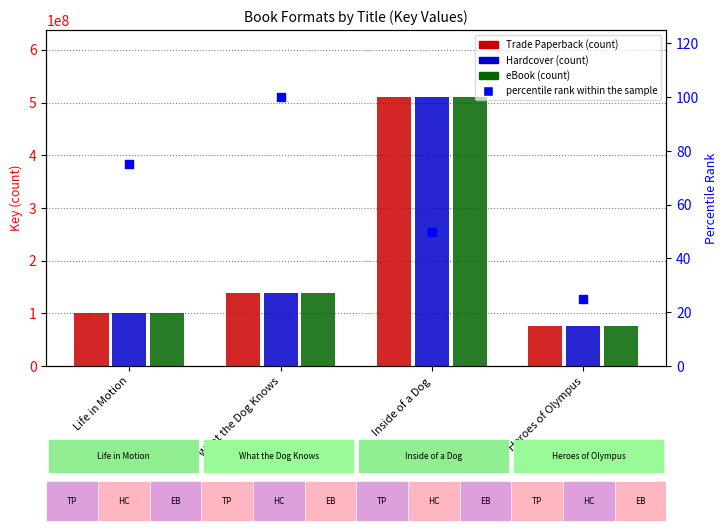

What are all the series names shown in the legend?

Trade Paperback, Hardcover, eBook, percentile rank within the sample